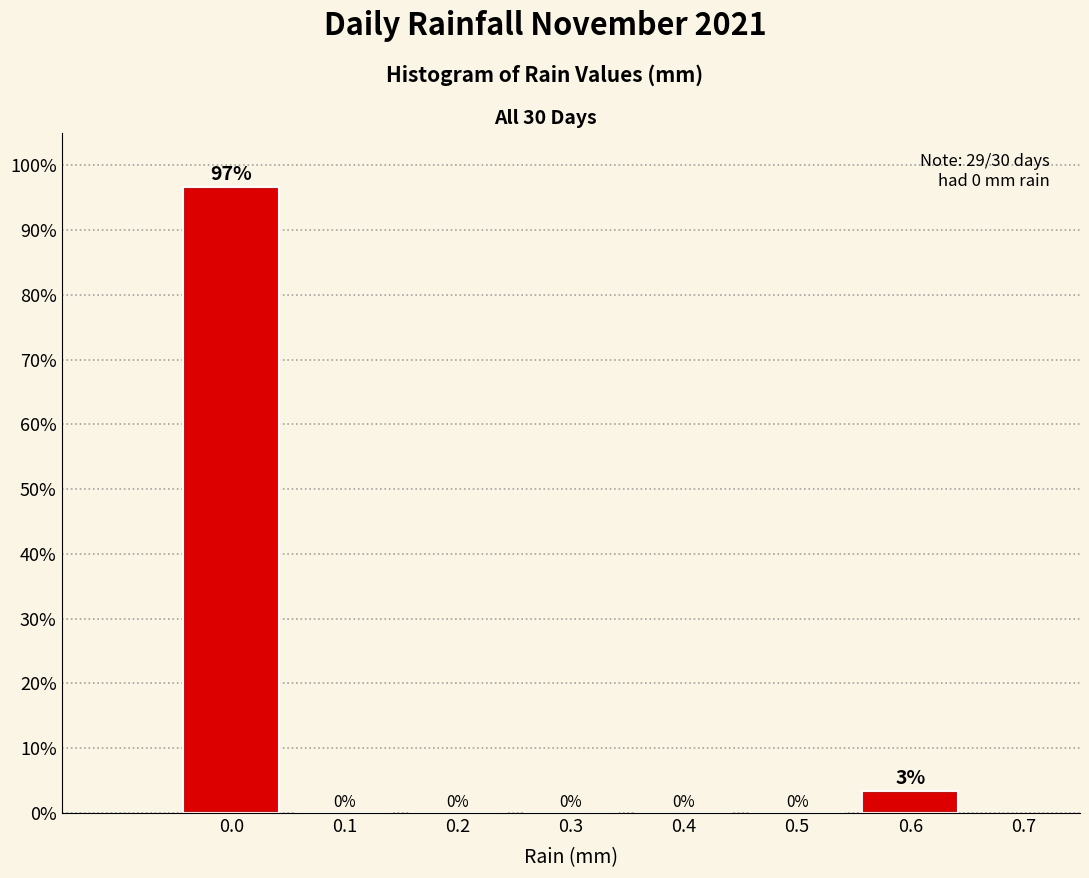

Over which range of the x-axis is the bar tallest?

-0.05 to 0.05